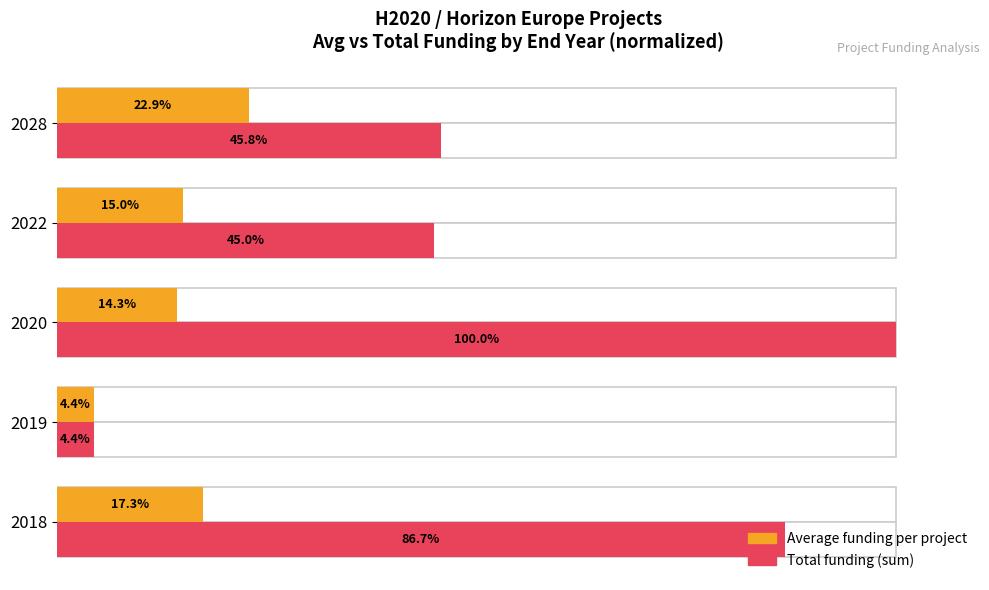

How many categories are shown in the chart?

5